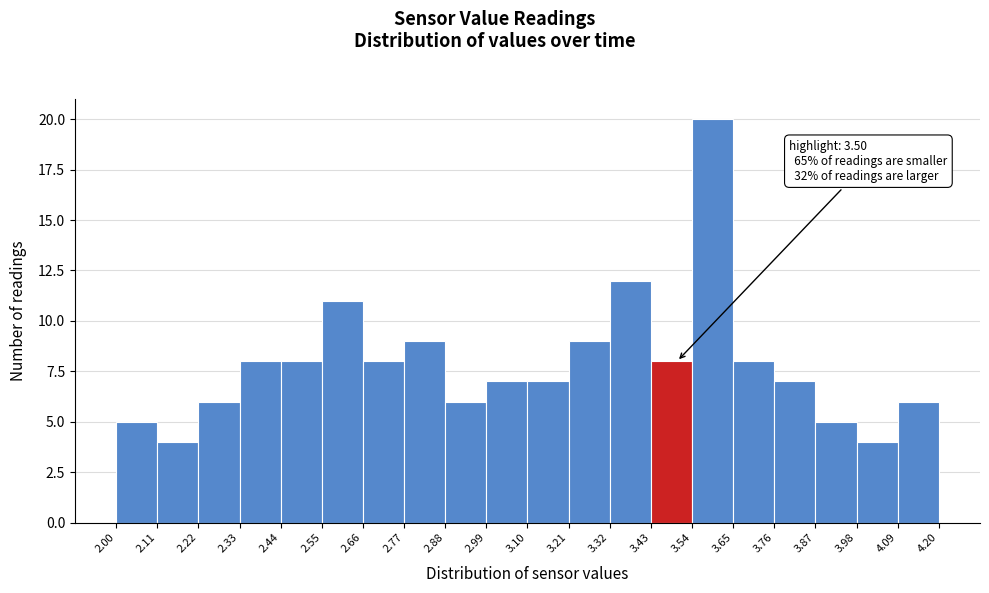

Which range on the x-axis has the tallest bar?

3.54 to 3.65